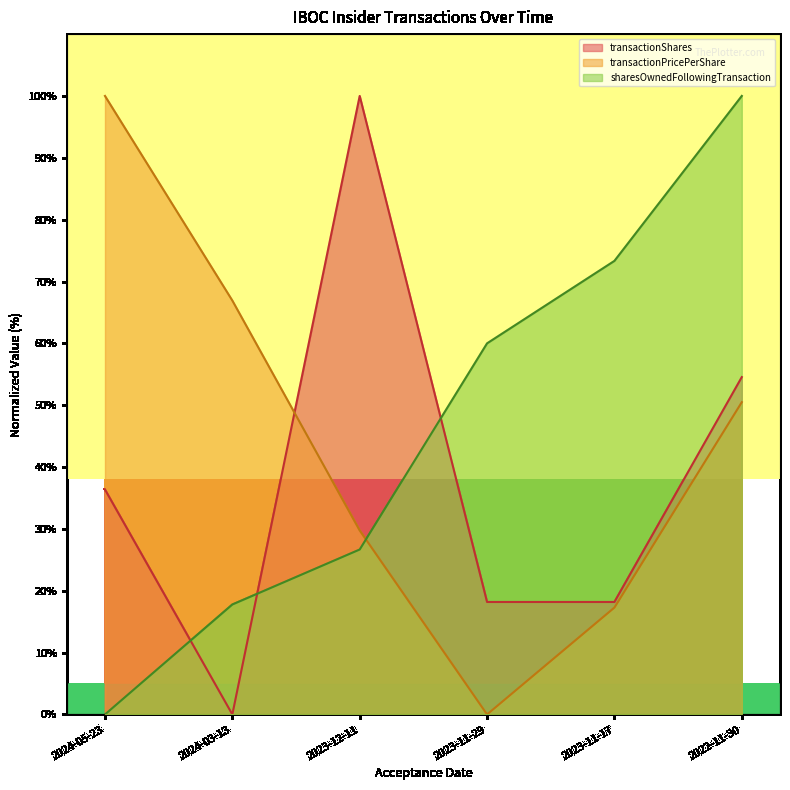

Is it true that sharesOwnedFollowingTransaction equals 83.9 at 2023-11-29?

False